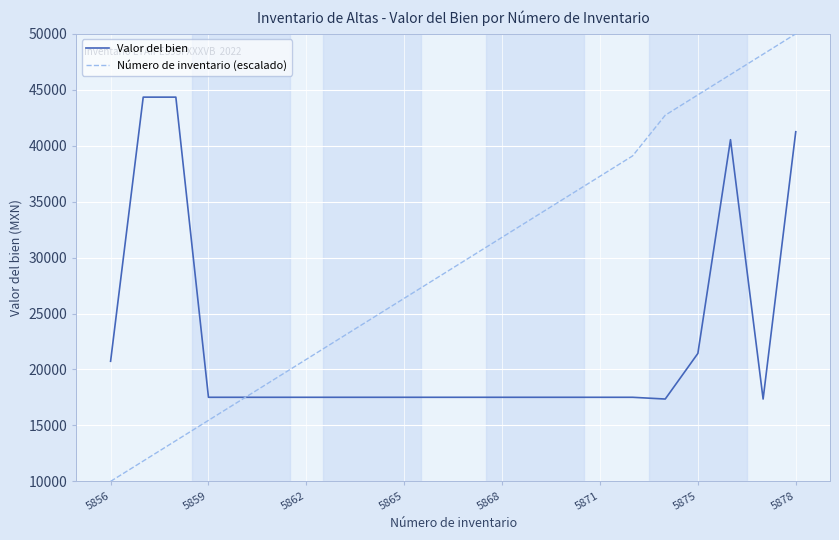

What is the maximum value shown in the chart?

50000.0